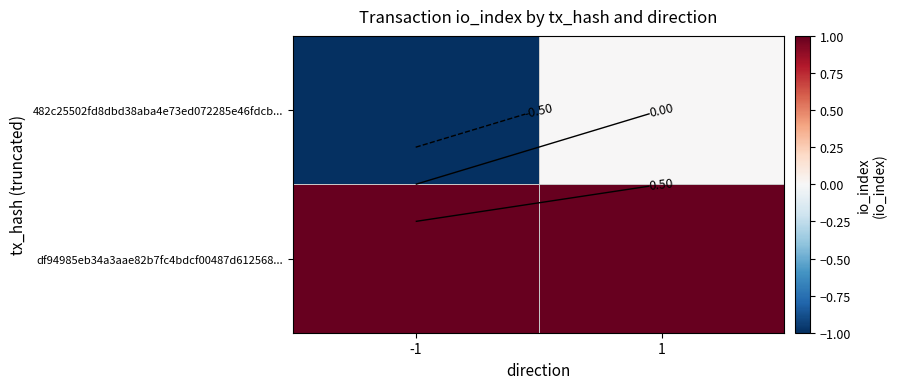

Which has a higher value, -1 or 1?

1